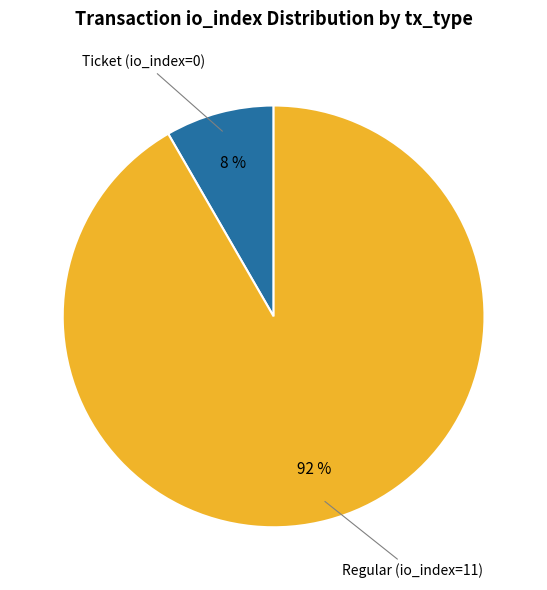

Does any single category account for the majority?

Yes